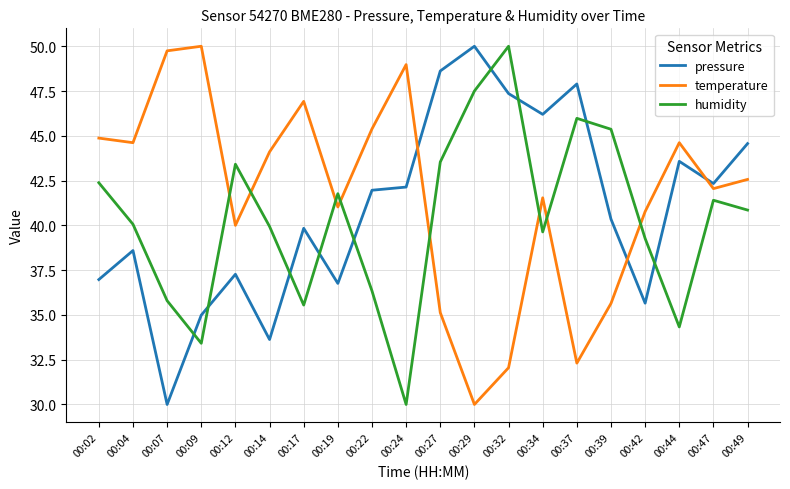

What is the total value across all series at 00:29?

127.5